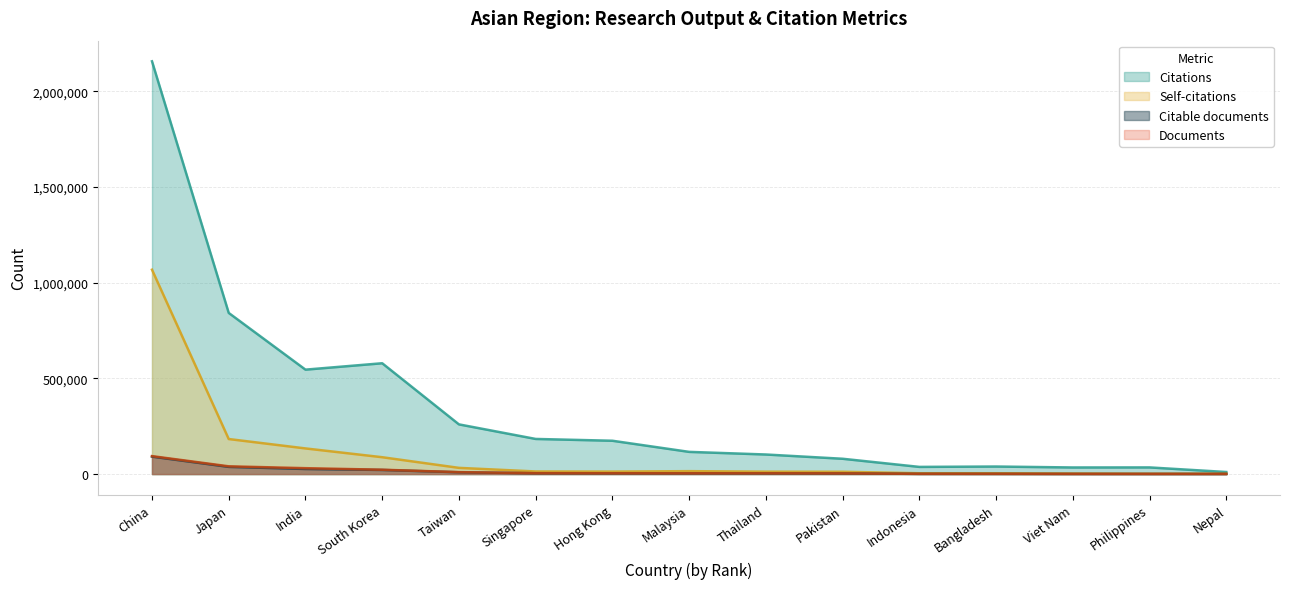

At how many categories does at least one series exceed 498441?

4